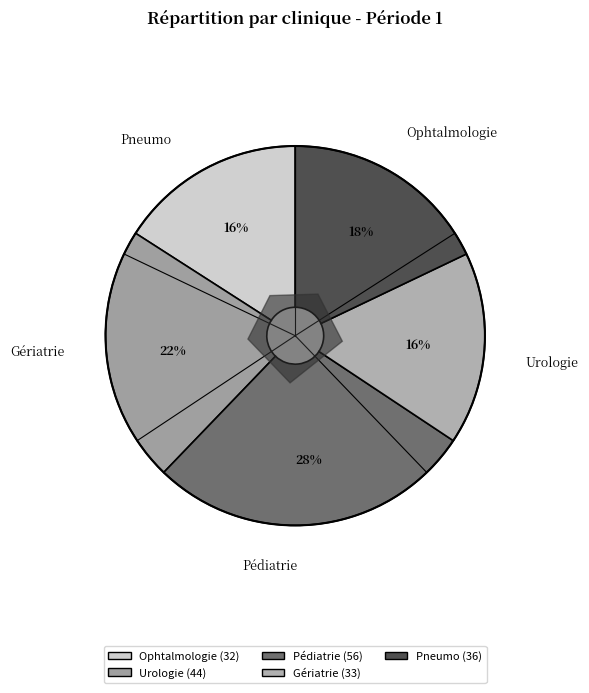

Is there any slice that represents more than half of the pie?

No